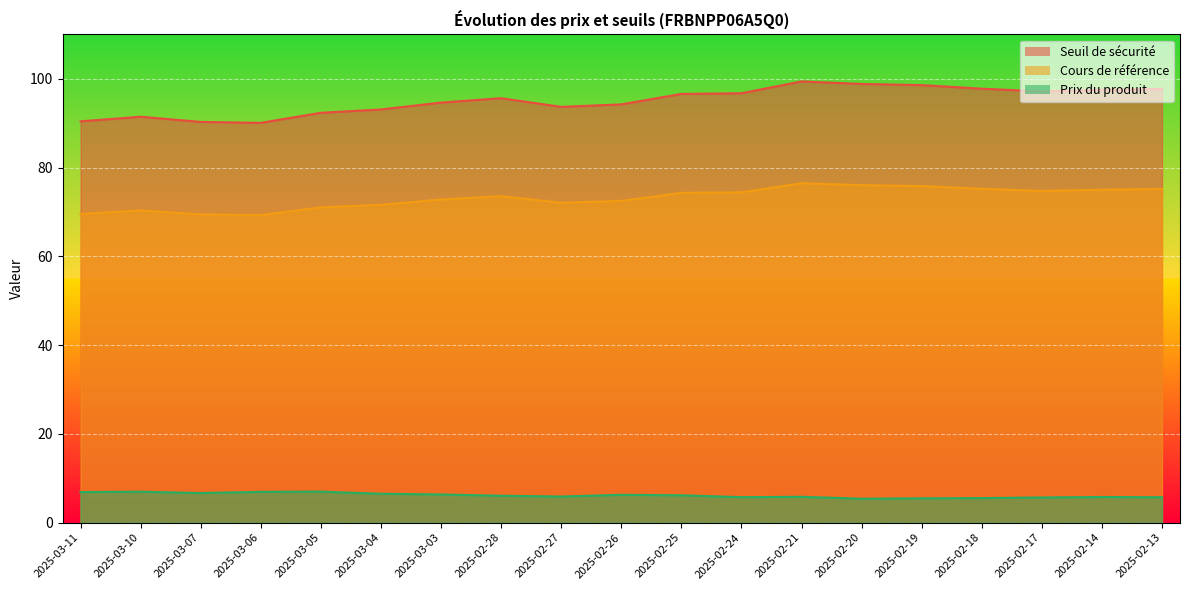

Reading right to left, extract all data points from this chart.

Seuil de sécurité: 75.2	75.0	74.7	75.2	75.8	76.0	76.5	74.4	74.3	72.5	72.1	73.6	72.8	71.6	71.0	69.3	69.5	70.4	69.6
Cours de référence: 97.7	97.5	97.2	97.8	98.6	98.9	99.4	96.8	96.6	94.2	93.7	95.6	94.7	93.1	92.4	90.1	90.3	91.5	90.4
Prix du produit: 5.7	5.8	5.7	5.5	5.5	5.4	5.8	5.7	6.2	6.3	5.9	6.1	6.3	6.5	7.0	6.9	6.7	7.0	6.9